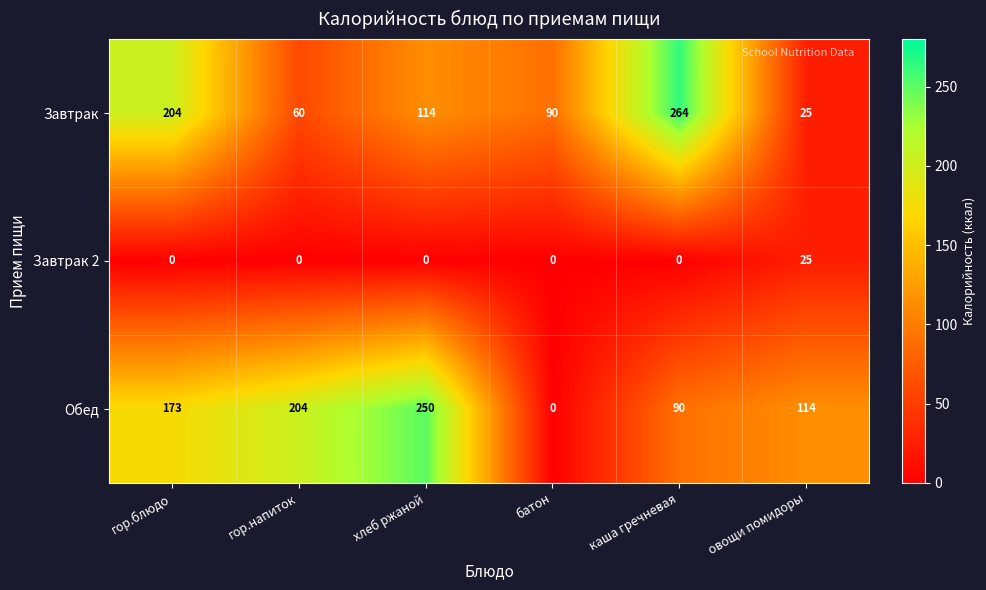

At which category is the sum across all series the highest?

гор.блюдо